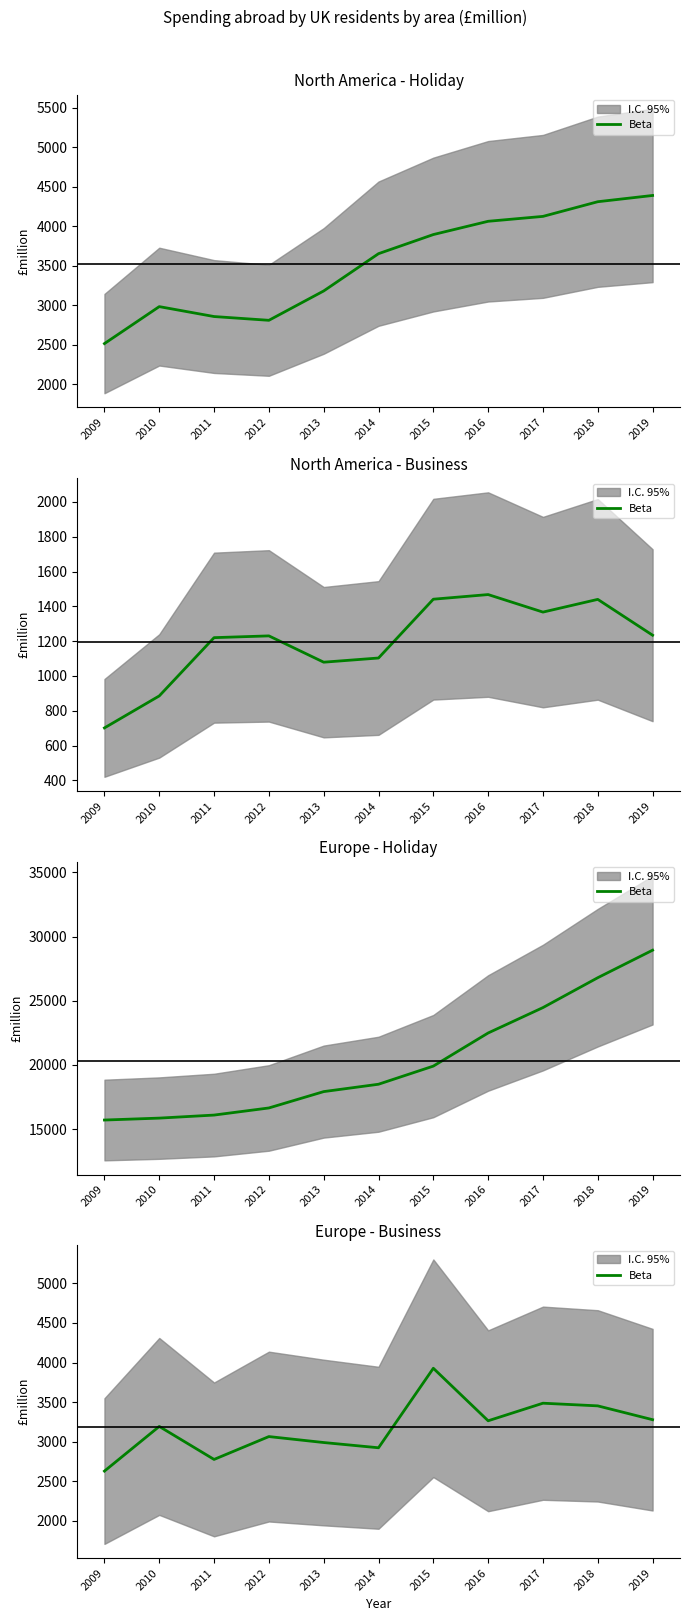

Between 2019 and 2016, which is larger?

2019